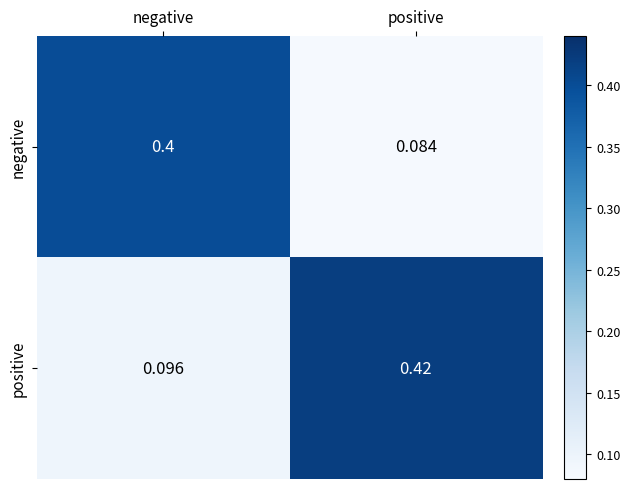

At which category is the sum across all series the highest?

positive